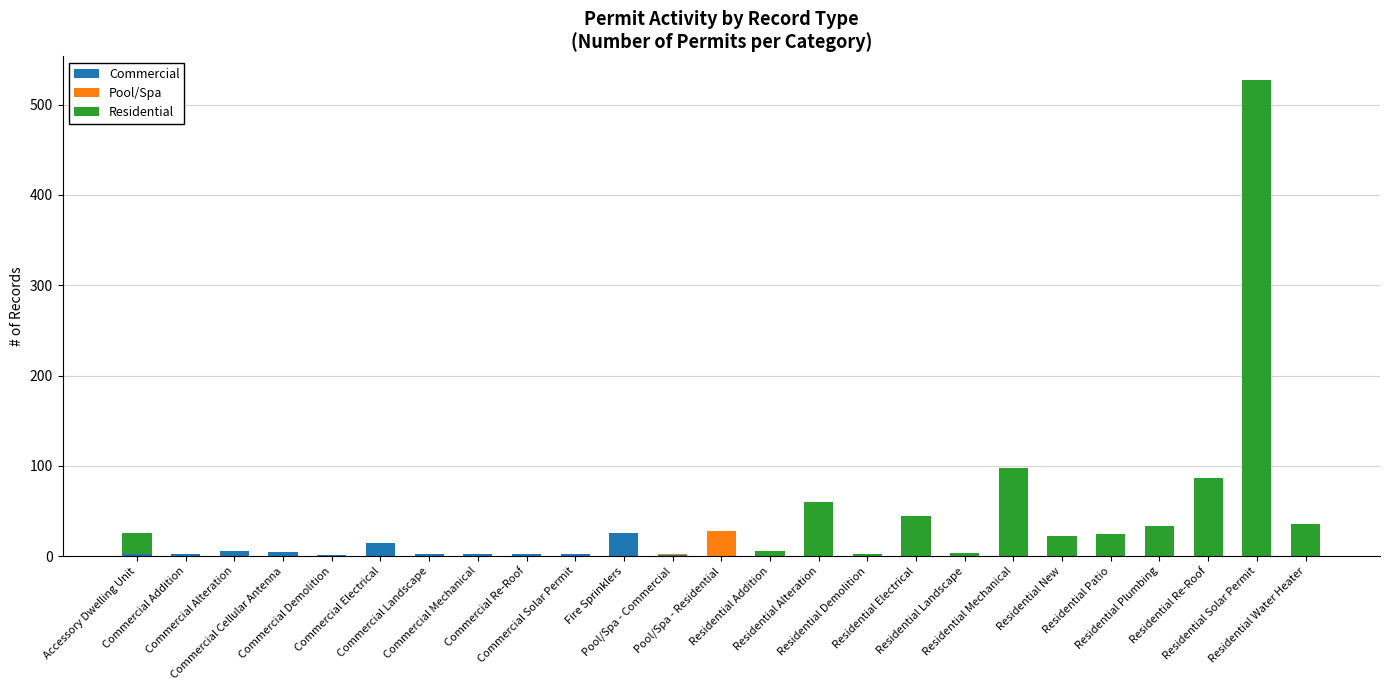

What is the sum of all Commercial values?

65